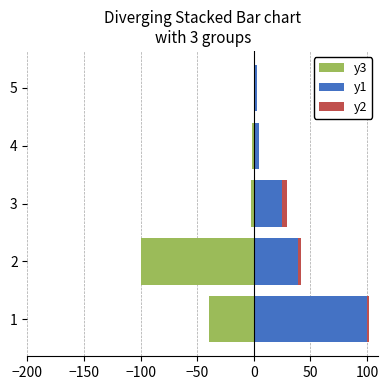

Rank the series by their maximum value, from highest to lowest.

y1, y2, y3